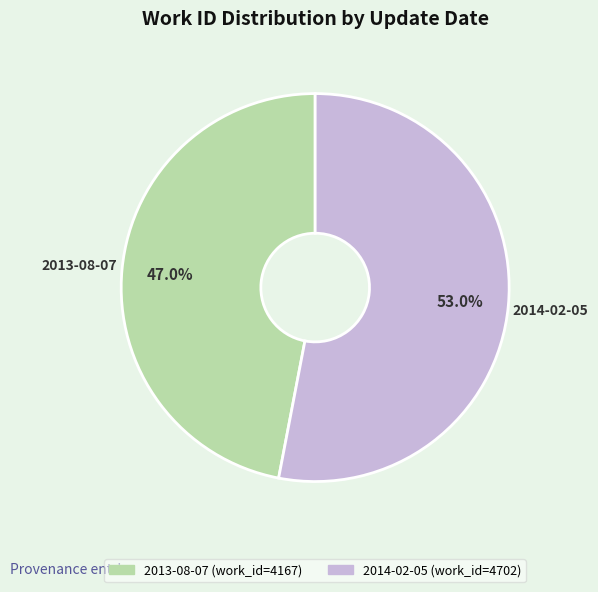

What percentage is NOT represented by 2014-02-05?

47.0%